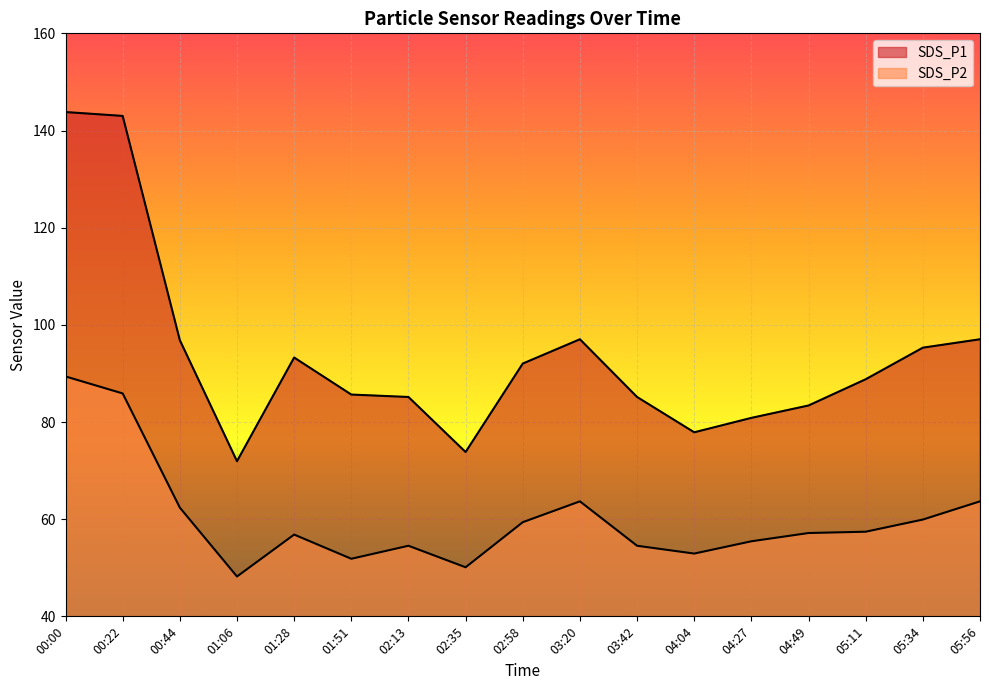

What is the difference between the SDS_P2 values at 05:34 and 04:27?

4.5